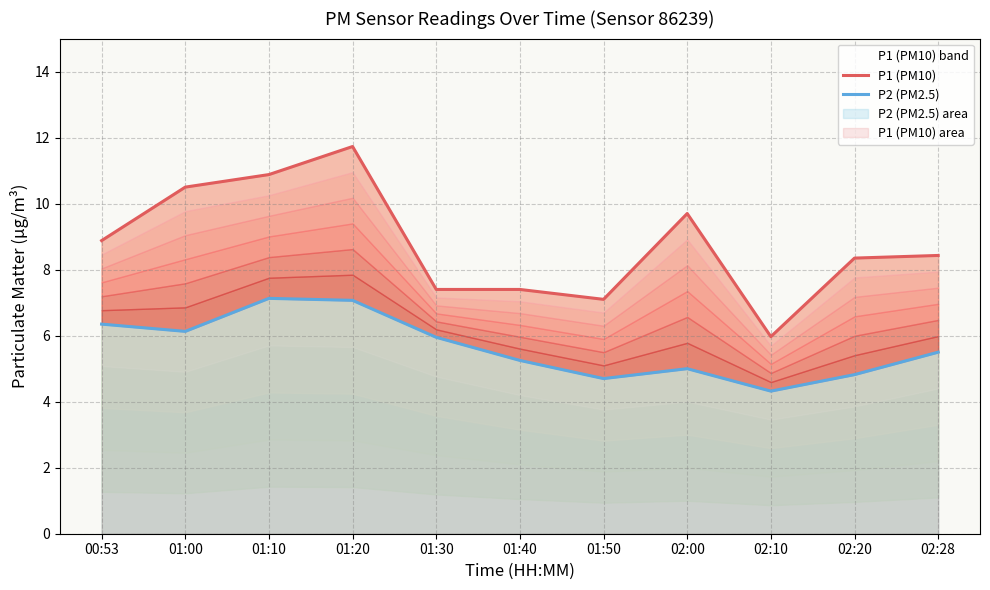

How many lines are shown in the chart?

2